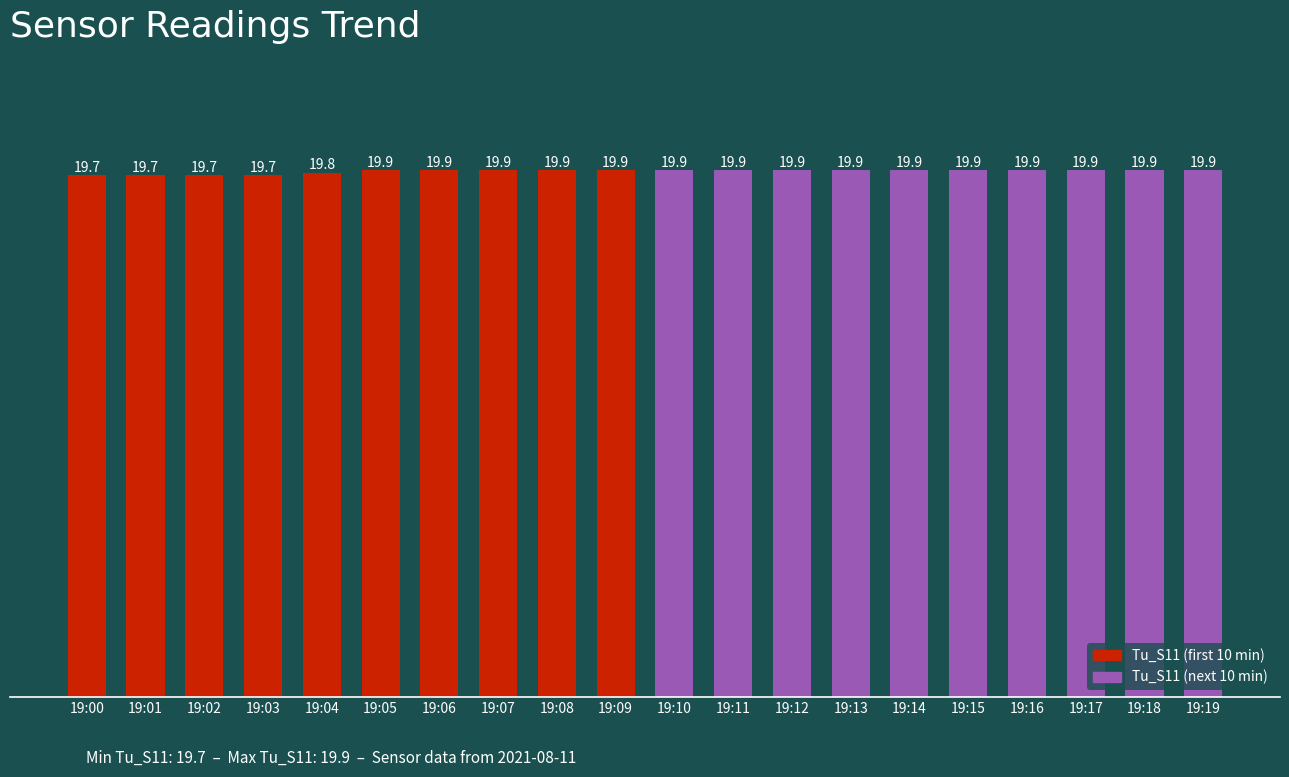

What is the change in value from 19:00 to 19:09?

+0.2